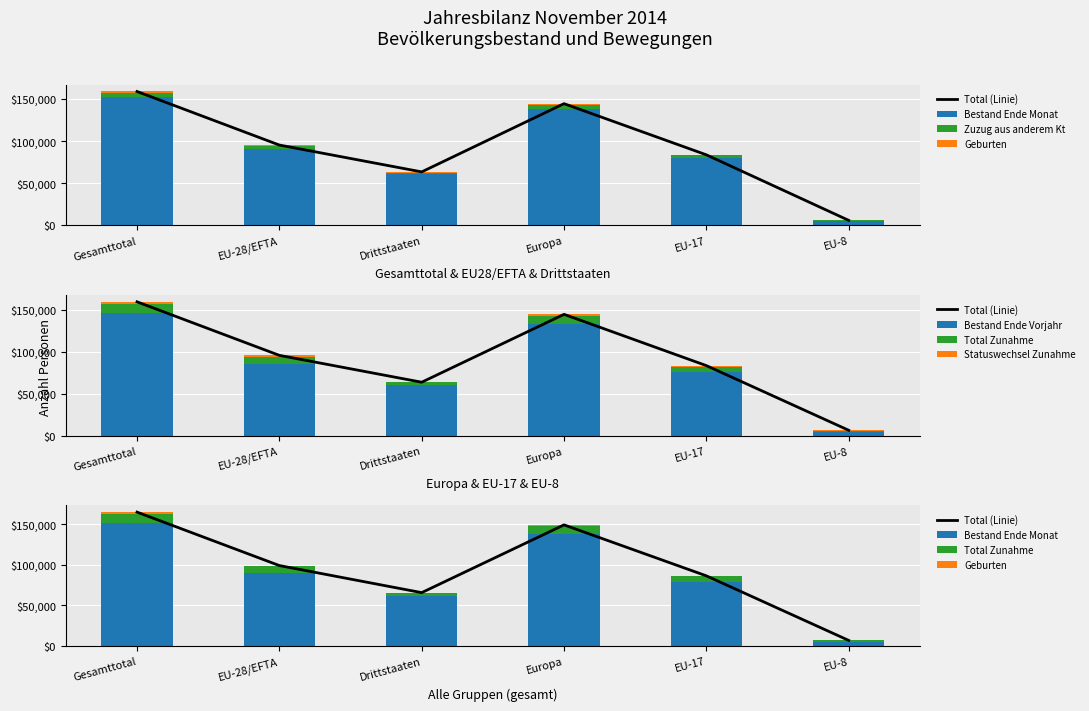

Does the chart contain stacked bars?

No